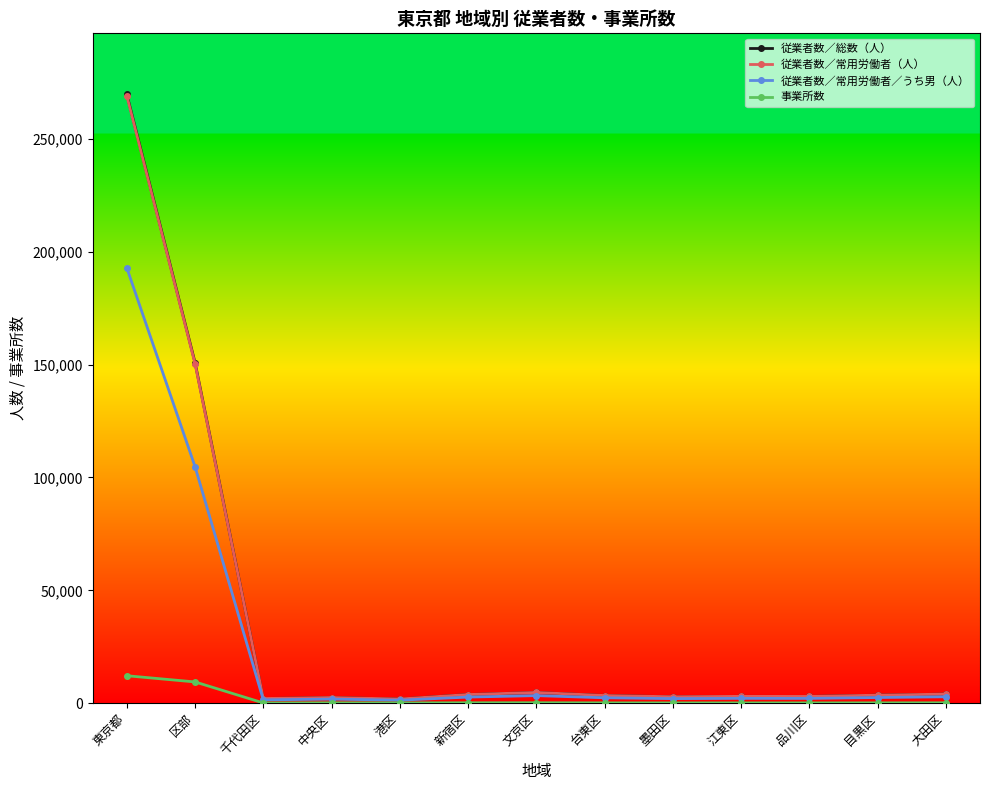

At which category is the sum across all series the highest?

東京都